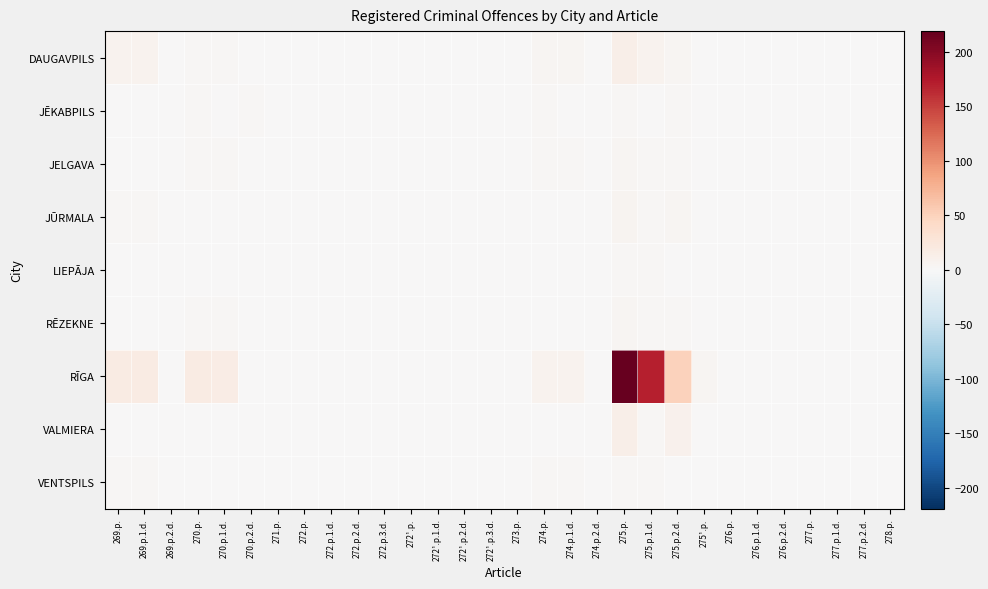

Reading left to right, extract all data points from this chart.

DAUGAVPILS: 269.p.=7	269.p.1.d.=7	269.p.2.d.=0	270.p.=2	270.p.1.d.=2	270.p.2.d.=0	271.p.=0	272.p.=0	272.p.1.d.=0	272.p.2.d.=0	272.p.3.d.=0	272¹.p.=0	272¹.p.1.d.=0	272¹.p.2.d.=0	272¹.p.3.d.=0	273.p.=1	274.p.=4	274.p.1.d.=4	274.p.2.d.=0	275.p.=12	275.p.1.d.=7	275.p.2.d.=5	275¹.p.=0	276.p.=0	276.p.1.d.=0	276.p.2.d.=0	277.p.=0	277.p.1.d.=0	277.p.2.d.=0	278.p.=0
JĒKABPILS: 269.p.=1	269.p.1.d.=1	269.p.2.d.=0	270.p.=3	270.p.1.d.=1	270.p.2.d.=2	271.p.=0	272.p.=0	272.p.1.d.=0	272.p.2.d.=0	272.p.3.d.=0	272¹.p.=0	272¹.p.1.d.=0	272¹.p.2.d.=0	272¹.p.3.d.=0	273.p.=0	274.p.=2	274.p.1.d.=1	274.p.2.d.=1	275.p.=3	275.p.1.d.=1	275.p.2.d.=2	275¹.p.=0	276.p.=0	276.p.1.d.=0	276.p.2.d.=0	277.p.=0	277.p.1.d.=0	277.p.2.d.=0	278.p.=0
JELGAVA: 269.p.=1	269.p.1.d.=1	269.p.2.d.=0	270.p.=2	270.p.1.d.=2	270.p.2.d.=0	271.p.=0	272.p.=0	272.p.1.d.=0	272.p.2.d.=0	272.p.3.d.=0	272¹.p.=0	272¹.p.1.d.=0	272¹.p.2.d.=0	272¹.p.3.d.=0	273.p.=0	274.p.=3	274.p.1.d.=2	274.p.2.d.=1	275.p.=4	275.p.1.d.=2	275.p.2.d.=2	275¹.p.=0	276.p.=0	276.p.1.d.=0	276.p.2.d.=0	277.p.=0	277.p.1.d.=0	277.p.2.d.=0	278.p.=0
JŪRMALA: 269.p.=3	269.p.1.d.=3	269.p.2.d.=0	270.p.=0	270.p.1.d.=0	270.p.2.d.=0	271.p.=0	272.p.=0	272.p.1.d.=0	272.p.2.d.=0	272.p.3.d.=0	272¹.p.=0	272¹.p.1.d.=0	272¹.p.2.d.=0	272¹.p.3.d.=0	273.p.=0	274.p.=0	274.p.1.d.=0	274.p.2.d.=0	275.p.=6	275.p.1.d.=2	275.p.2.d.=4	275¹.p.=0	276.p.=0	276.p.1.d.=0	276.p.2.d.=0	277.p.=0	277.p.1.d.=0	277.p.2.d.=0	278.p.=0
LIEPĀJA: 269.p.=0	269.p.1.d.=0	269.p.2.d.=0	270.p.=0	270.p.1.d.=0	270.p.2.d.=0	271.p.=0	272.p.=0	272.p.1.d.=0	272.p.2.d.=0	272.p.3.d.=0	272¹.p.=0	272¹.p.1.d.=0	272¹.p.2.d.=0	272¹.p.3.d.=0	273.p.=0	274.p.=0	274.p.1.d.=0	274.p.2.d.=0	275.p.=3	275.p.1.d.=3	275.p.2.d.=0	275¹.p.=0	276.p.=0	276.p.1.d.=0	276.p.2.d.=0	277.p.=0	277.p.1.d.=0	277.p.2.d.=0	278.p.=0
RĒZEKNE: 269.p.=0	269.p.1.d.=0	269.p.2.d.=0	270.p.=3	270.p.1.d.=3	270.p.2.d.=0	271.p.=0	272.p.=0	272.p.1.d.=0	272.p.2.d.=0	272.p.3.d.=0	272¹.p.=0	272¹.p.1.d.=0	272¹.p.2.d.=0	272¹.p.3.d.=0	273.p.=0	274.p.=0	274.p.1.d.=0	274.p.2.d.=0	275.p.=4	275.p.1.d.=2	275.p.2.d.=2	275¹.p.=1	276.p.=0	276.p.1.d.=0	276.p.2.d.=0	277.p.=0	277.p.1.d.=0	277.p.2.d.=0	278.p.=0
RĪGA: 269.p.=18	269.p.1.d.=18	269.p.2.d.=0	270.p.=18	270.p.1.d.=17	270.p.2.d.=1	271.p.=0	272.p.=1	272.p.1.d.=0	272.p.2.d.=0	272.p.3.d.=0	272¹.p.=0	272¹.p.1.d.=0	272¹.p.2.d.=0	272¹.p.3.d.=0	273.p.=0	274.p.=8	274.p.1.d.=7	274.p.2.d.=1	275.p.=219	275.p.1.d.=170	275.p.2.d.=51	275¹.p.=4	276.p.=0	276.p.1.d.=0	276.p.2.d.=0	277.p.=0	277.p.1.d.=0	277.p.2.d.=0	278.p.=1
VALMIERA: 269.p.=0	269.p.1.d.=0	269.p.2.d.=0	270.p.=1	270.p.1.d.=1	270.p.2.d.=0	271.p.=0	272.p.=0	272.p.1.d.=0	272.p.2.d.=0	272.p.3.d.=0	272¹.p.=0	272¹.p.1.d.=0	272¹.p.2.d.=0	272¹.p.3.d.=0	273.p.=0	274.p.=0	274.p.1.d.=0	274.p.2.d.=0	275.p.=12	275.p.1.d.=3	275.p.2.d.=9	275¹.p.=0	276.p.=0	276.p.1.d.=0	276.p.2.d.=0	277.p.=0	277.p.1.d.=0	277.p.2.d.=0	278.p.=0
VENTSPILS: 269.p.=2	269.p.1.d.=2	269.p.2.d.=0	270.p.=0	270.p.1.d.=0	270.p.2.d.=0	271.p.=0	272.p.=0	272.p.1.d.=0	272.p.2.d.=0	272.p.3.d.=0	272¹.p.=0	272¹.p.1.d.=0	272¹.p.2.d.=0	272¹.p.3.d.=0	273.p.=0	274.p.=2	274.p.1.d.=2	274.p.2.d.=0	275.p.=3	275.p.1.d.=3	275.p.2.d.=0	275¹.p.=0	276.p.=0	276.p.1.d.=0	276.p.2.d.=0	277.p.=0	277.p.1.d.=0	277.p.2.d.=0	278.p.=0